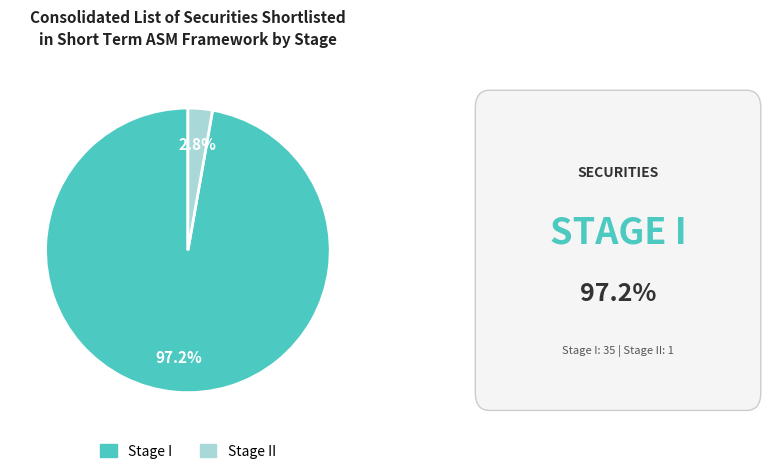

Is there a majority slice in this chart?

Yes